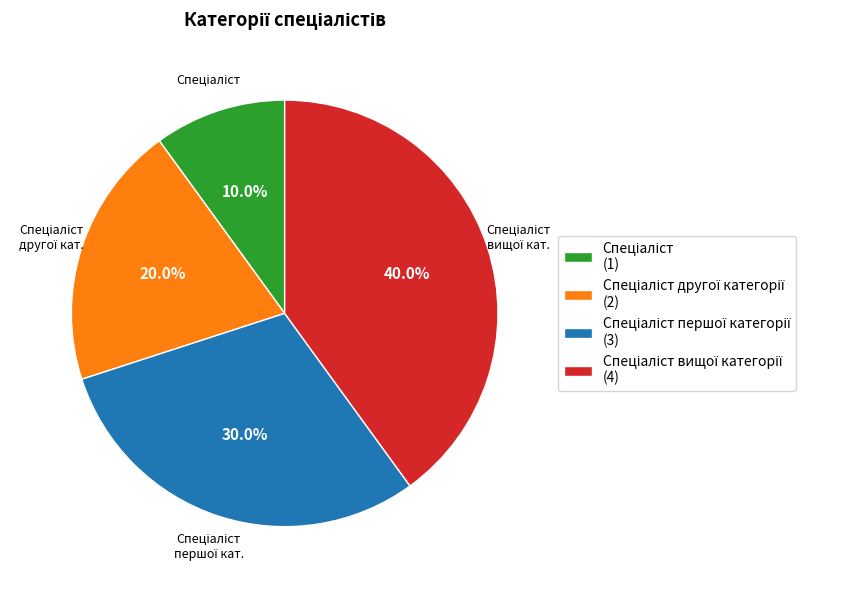

Does any single category account for the majority?

No